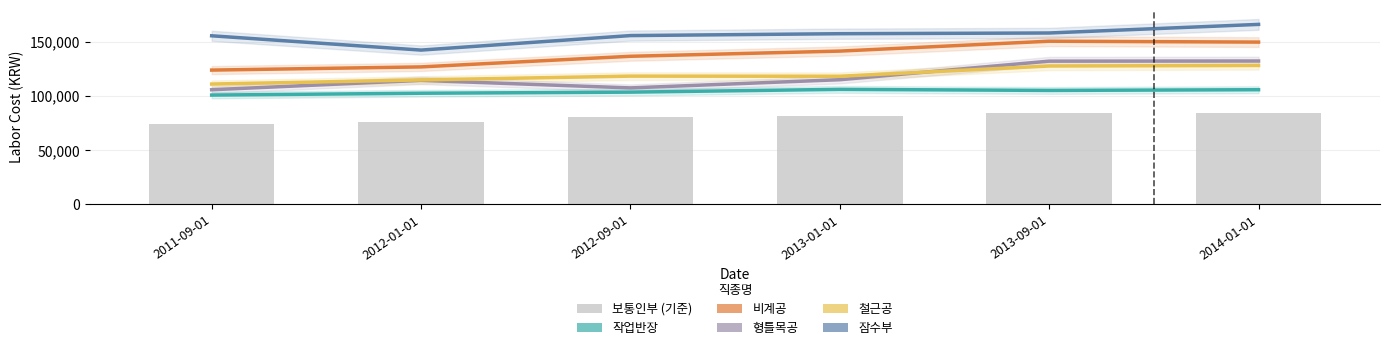

Are the bars grouped side by side (vs. stacked)?

Yes